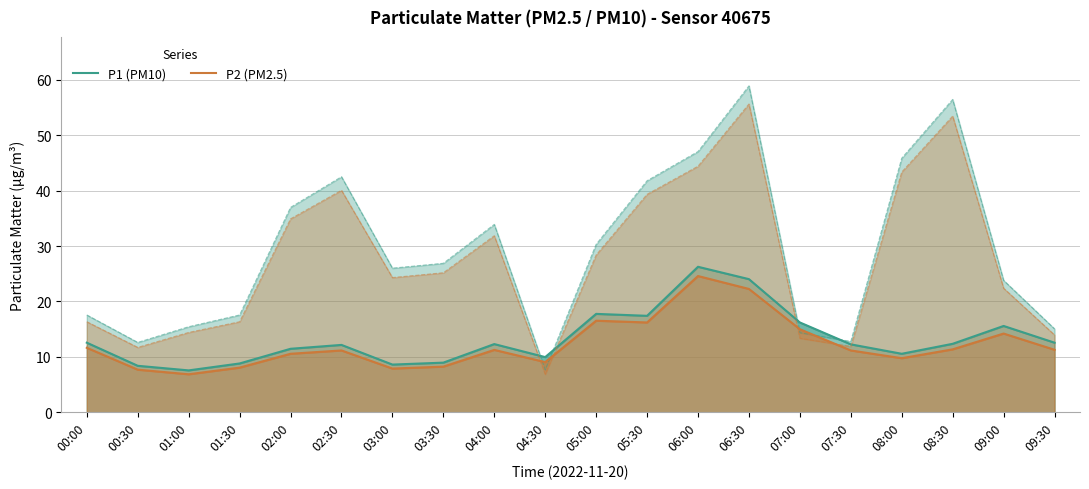

Which label corresponds to the largest value in the chart?

06:00